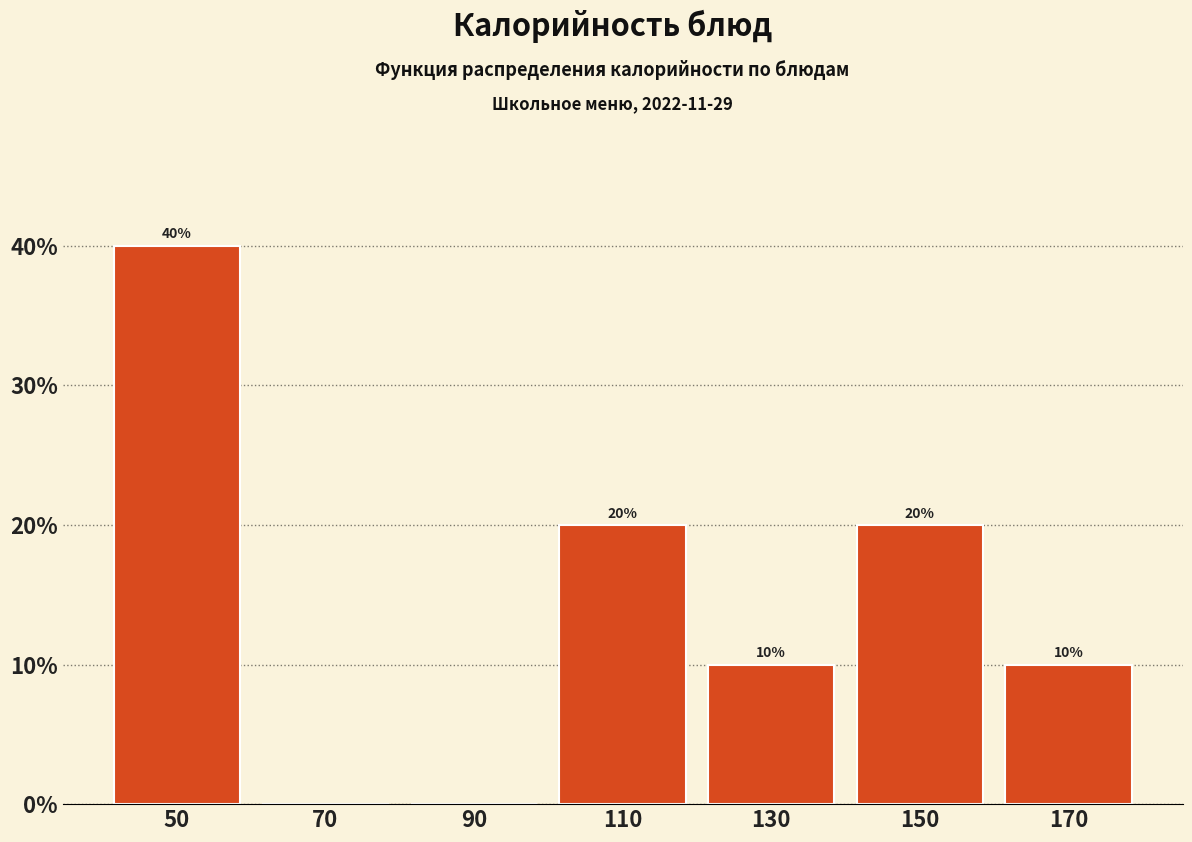

Which range on the x-axis has the tallest bar?

40 to 60